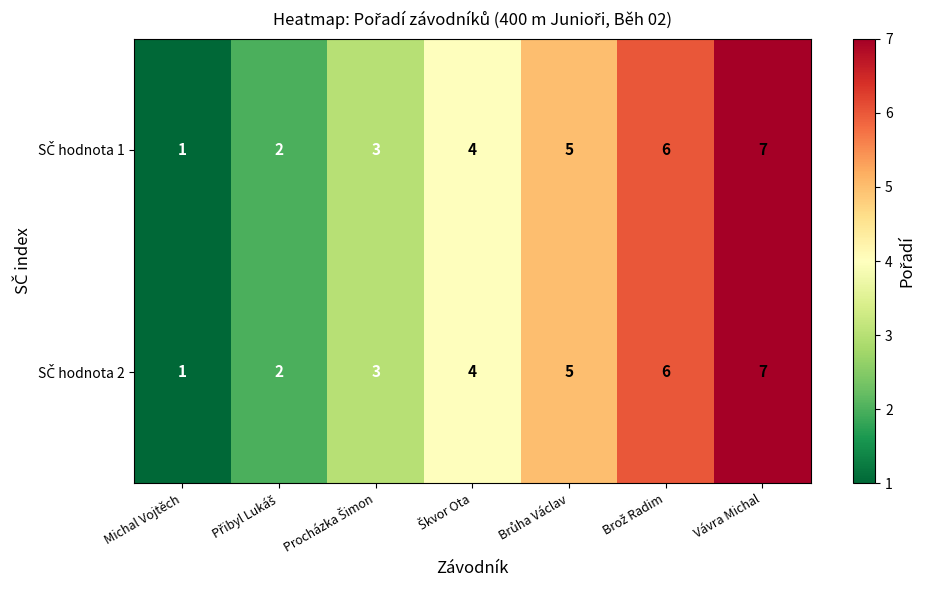

At which category does the chart reach its peak across all series?

Vávra Michal